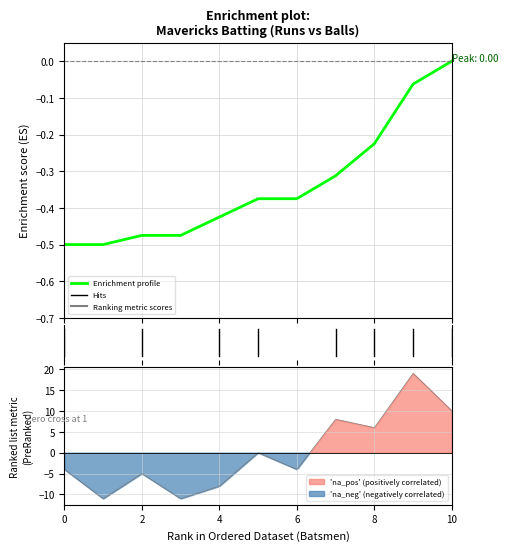

Reading right to left, extract all data points from this chart.

0.0	-0.1	-0.2	-0.3	-0.4	-0.4	-0.4	-0.5	-0.5	-0.5	-0.5